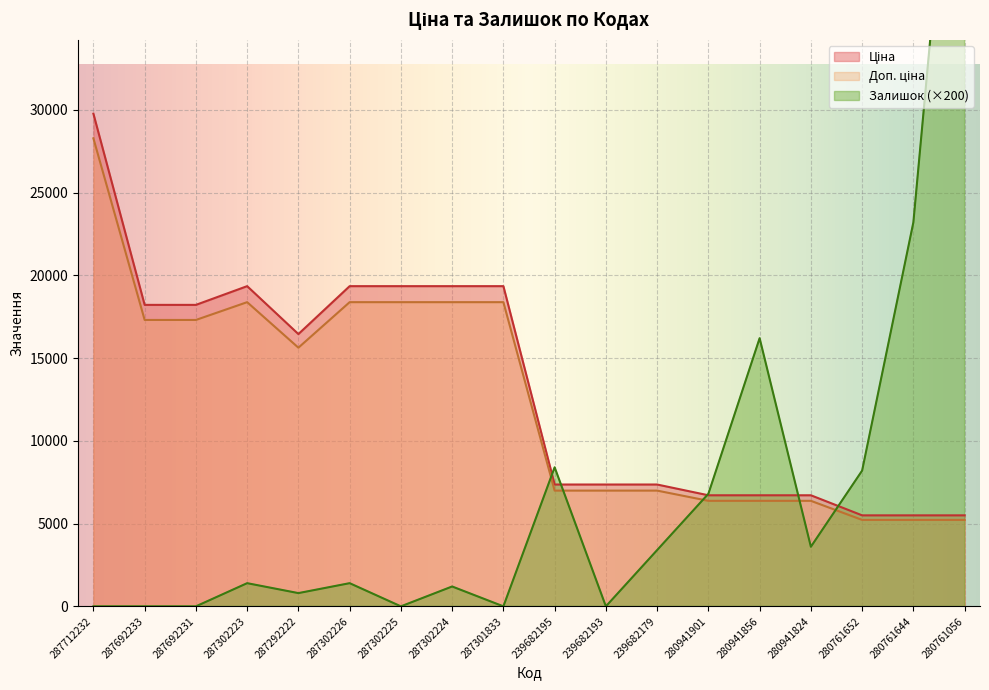

How many interior local valleys does the Доп. ціна series have?

1